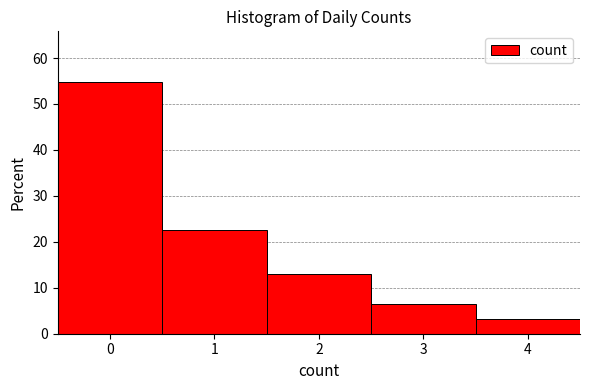

Reading left to right, list every bar in this chart as the range it spans on the x-axis followed by its height. The values are not printed on the chart, so give them approximately, as read against the axis.

-0.5 to 0.5: 55
0.5 to 1.5: 23
1.5 to 2.5: 13
2.5 to 3.5: 6
3.5 to 4.5: 3